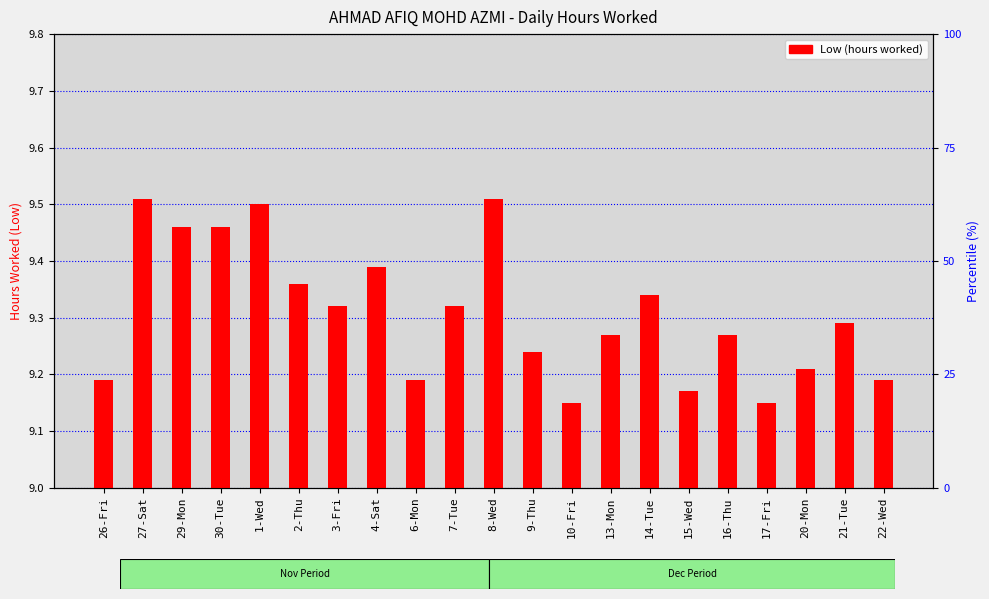

Reading right to left, extract all data points from this chart.

22-Wed=9.2	21-Tue=9.3	20-Mon=9.2	17-Fri=9.2	16-Thu=9.3	15-Wed=9.2	14-Tue=9.3	13-Mon=9.3	10-Fri=9.2	9-Thu=9.2	8-Wed=9.5	7-Tue=9.3	6-Mon=9.2	4-Sat=9.4	3-Fri=9.3	2-Thu=9.4	1-Wed=9.5	30-Tue=9.5	29-Mon=9.5	27-Sat=9.5	26-Fri=9.2